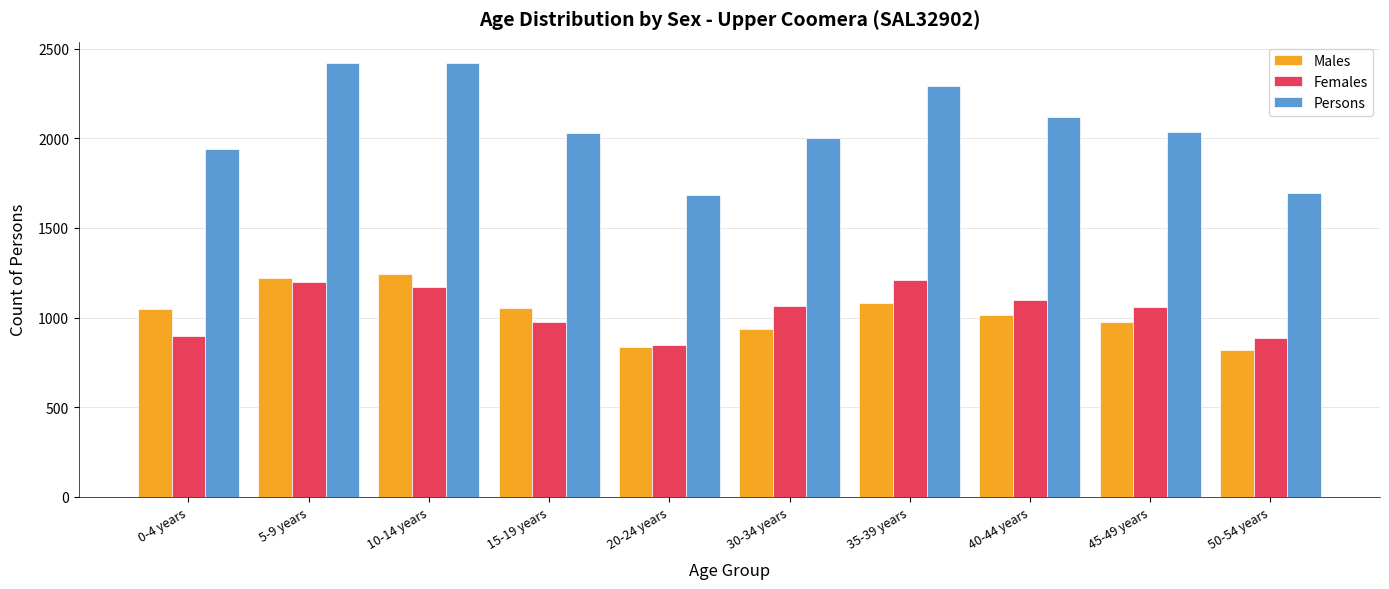

Which series has the widest spread of values?

Persons